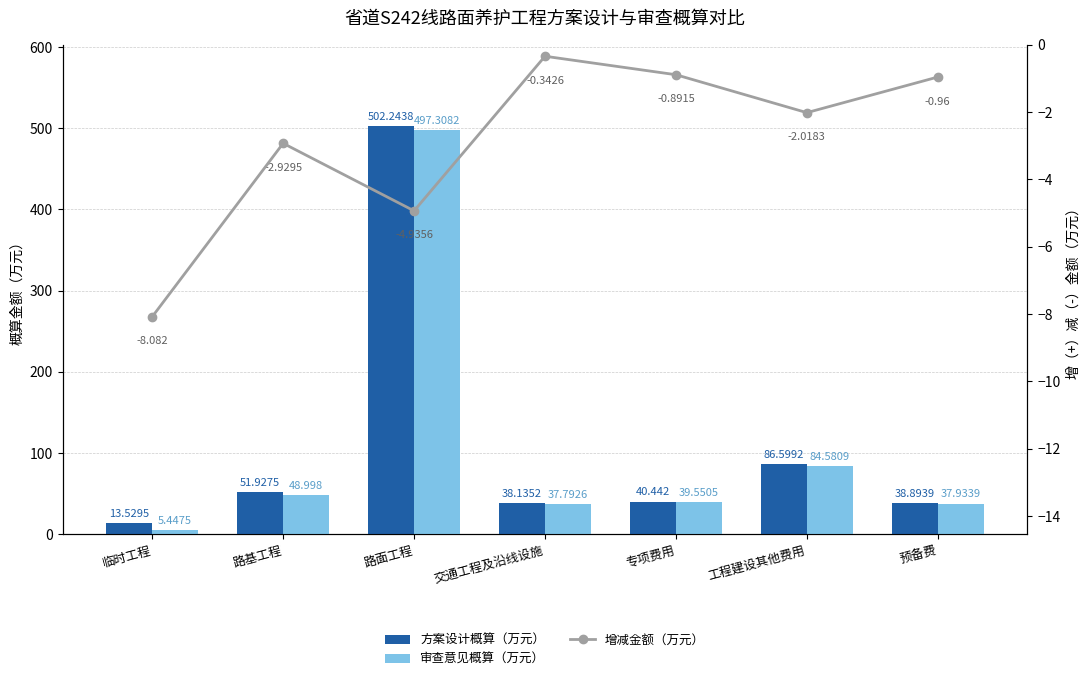

Does the chart contain stacked bars?

No